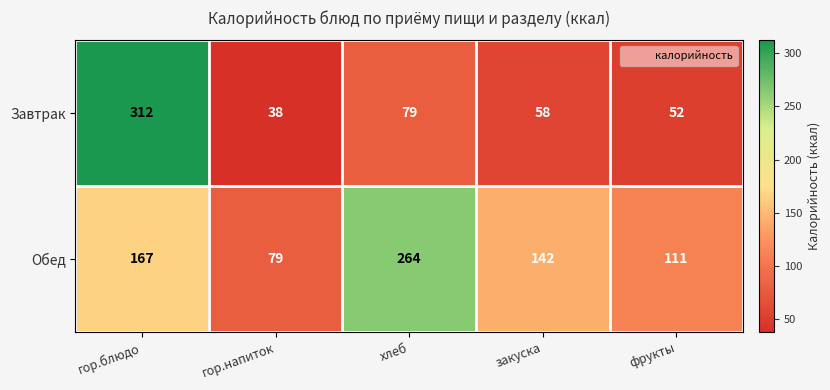

Which series has the widest spread of values?

Завтрак